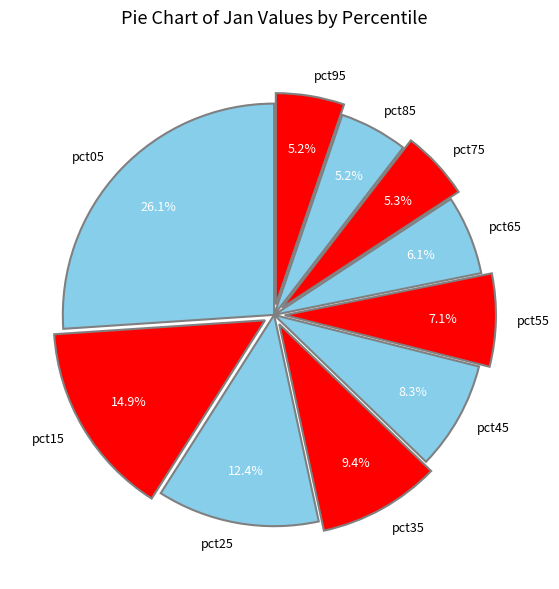

Is pct95 the majority of the pie?

No